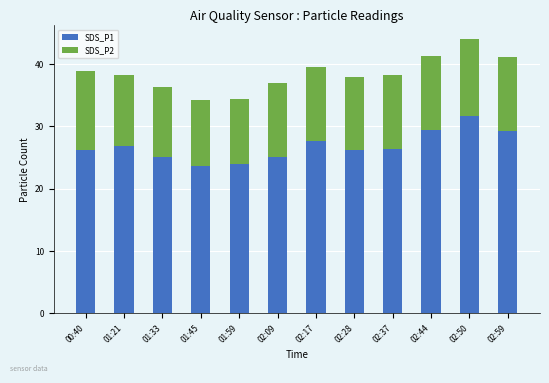

What is the sum of the SDS_P1 values at 02:17 and 01:33?

52.8